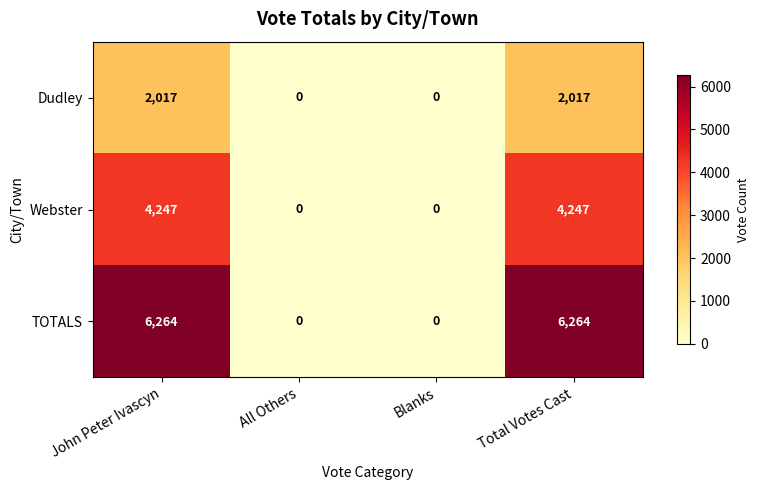

The value of TOTALS at Total Votes Cast is 10648. True or false?

False